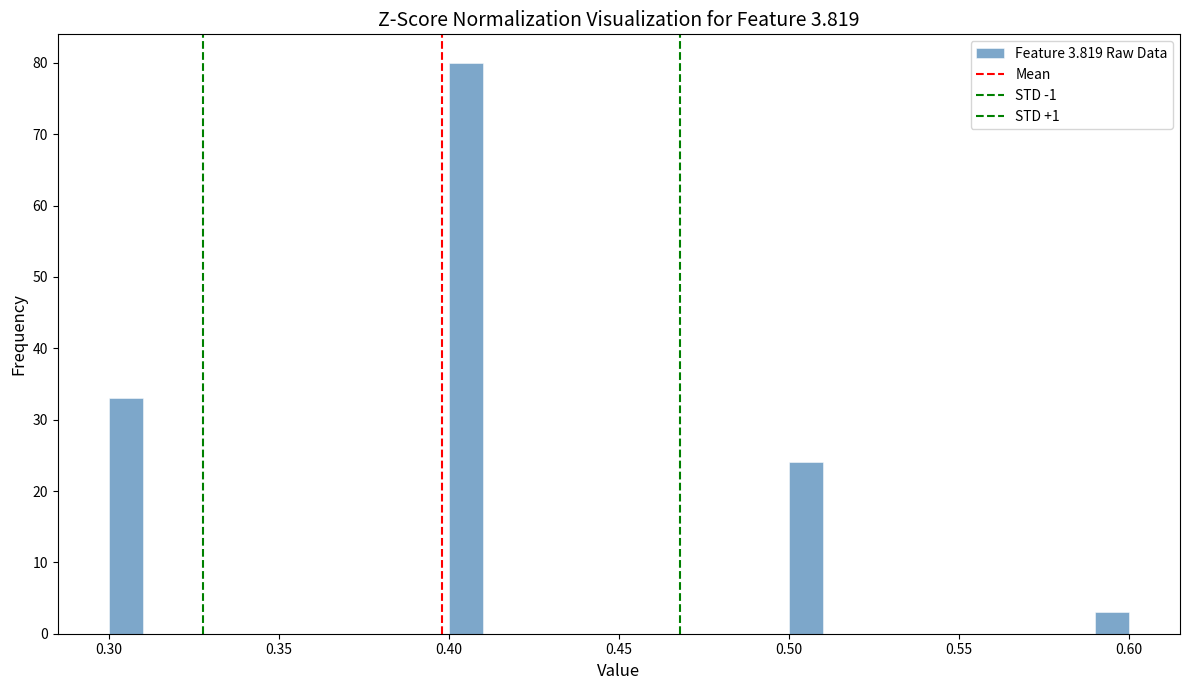

Read against the x-axis, roughly where is the centre of the tallest bar?

0.405